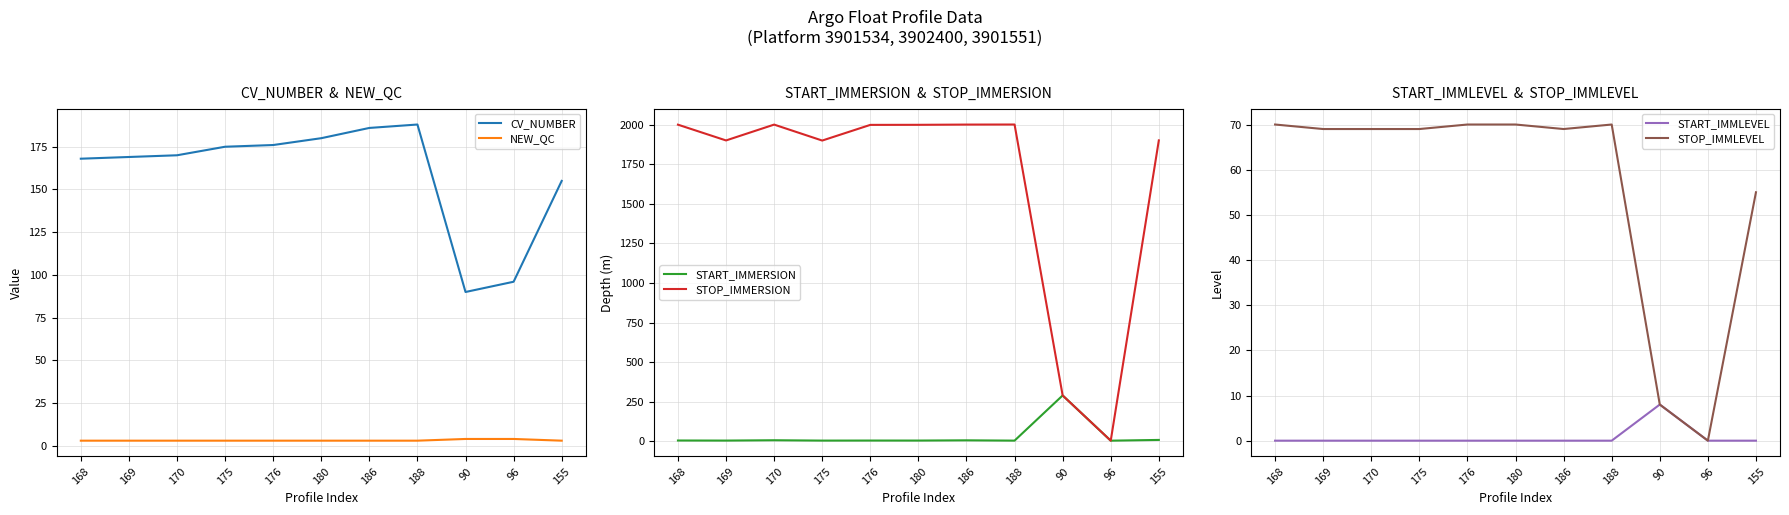

Reading left to right, what are all the values shown in this chart?

CV_NUMBER: 168=168.0	169=169.0	170=170.0	175=175.0	176=176.0	180=180.0	186=186.0	188=188.0	90=90.0	96=96.0	155=155.0
NEW_QC: 168=3.0	169=3.0	170=3.0	175=3.0	176=3.0	180=3.0	186=3.0	188=3.0	90=4.0	96=4.0	155=3.0
START_IMMERSION: 168=4.8	169=4.3	170=6.4	175=4.2	176=4.5	180=4.4	186=5.9	188=4.0	90=289.4	96=3.7	155=8.4
STOP_IMMERSION: 168=2000.0	169=1900.3	170=2000.4	175=1899.6	176=1998.6	180=1999.0	186=2000.5	188=2000.9	90=289.4	96=3.7	155=1900.6
START_IMMLEVEL: 168=0.0	169=0.0	170=0.0	175=0.0	176=0.0	180=0.0	186=0.0	188=0.0	90=8.0	96=0.0	155=0.0
STOP_IMMLEVEL: 168=70.0	169=69.0	170=69.0	175=69.0	176=70.0	180=70.0	186=69.0	188=70.0	90=8.0	96=0.0	155=55.0